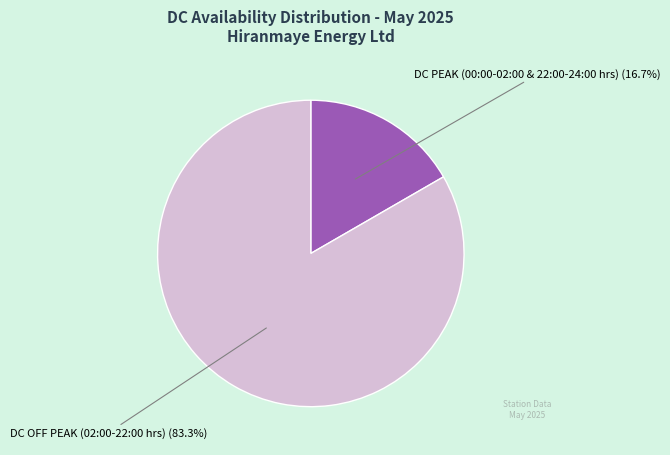

To the nearest percent, what is the difference between the largest and smallest slice percentages?

67%